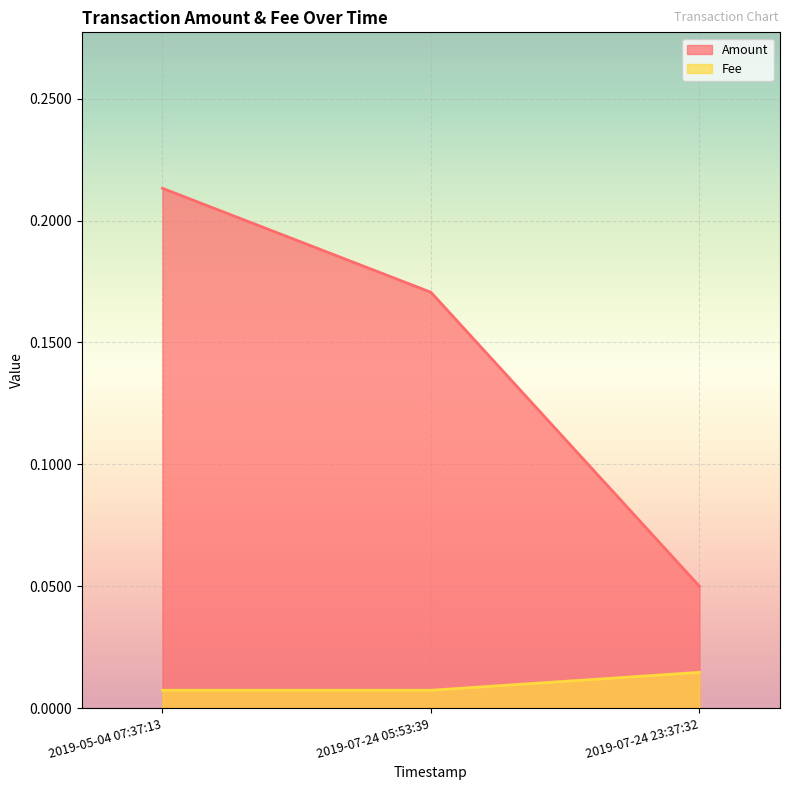

How many series are shown in this chart?

2